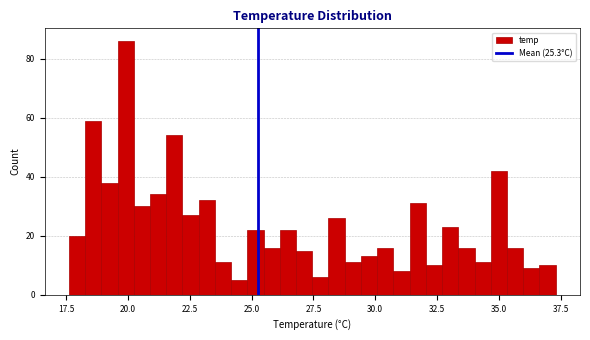

Read against the x-axis, roughly where is the centre of the tallest bar?

20.0